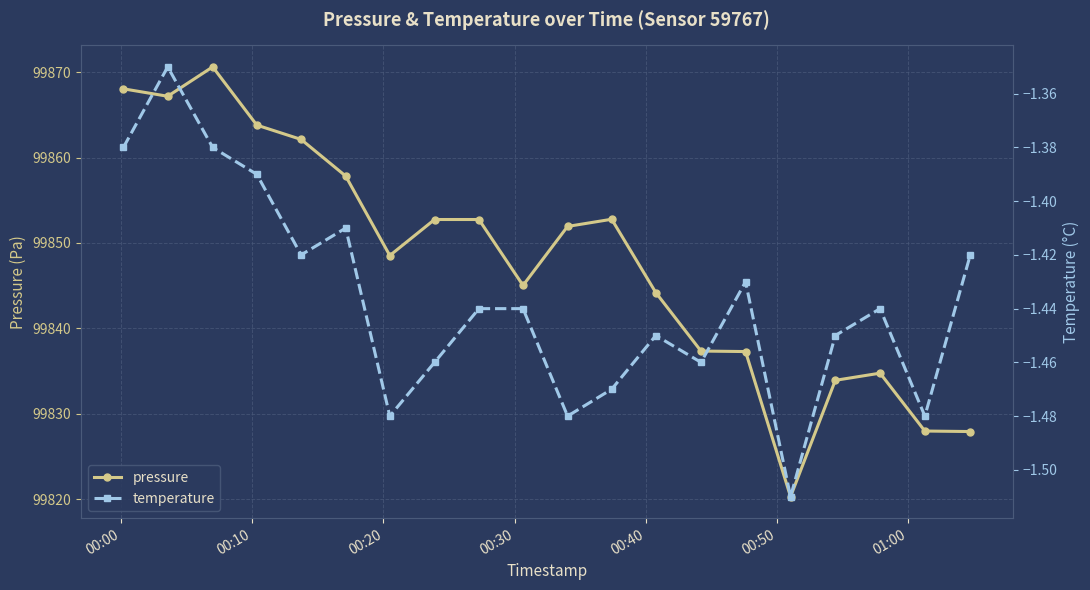

List the series in order of their peak value, lowest first.

temperature, pressure